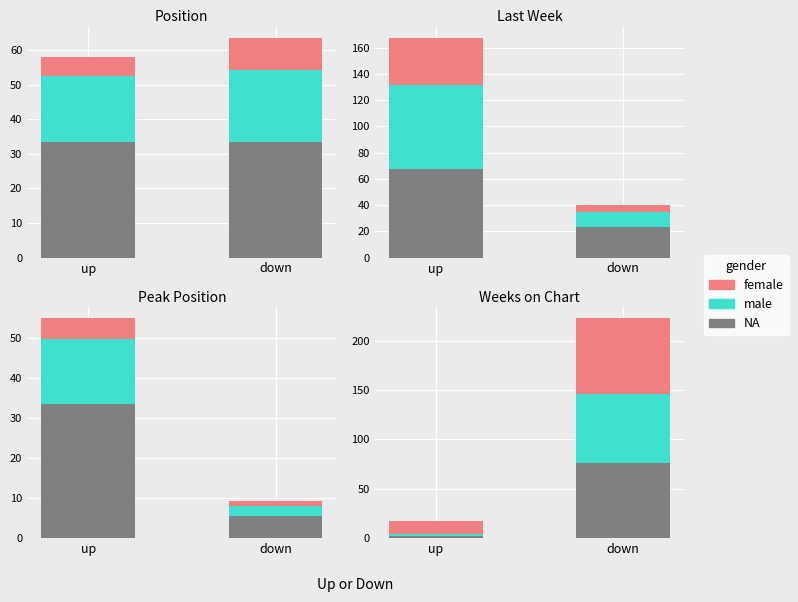

At which category is the sum across all series the highest?

down